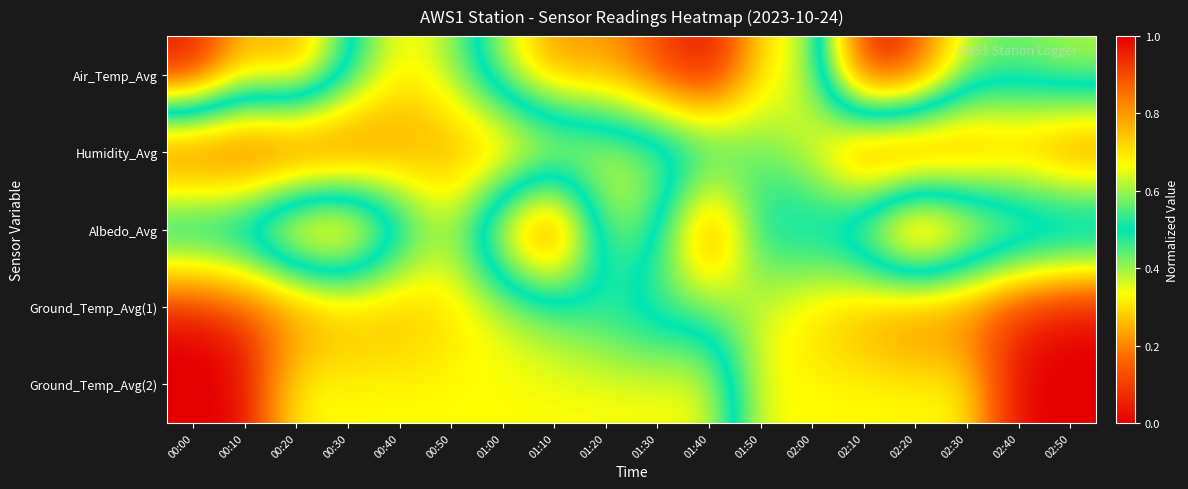

Reading left to right, what are all the values shown in this chart?

Air_Temp_Avg: 00:00=0.0	00:10=0.3	00:20=0.2	00:30=0.5	00:40=0.7	00:50=0.6	01:00=0.4	01:10=0.2	01:20=0.2	01:30=0.1	01:40=0.0	01:50=0.3	02:00=0.4	02:10=1.0	02:20=0.9	02:30=0.6	02:40=0.6	02:50=0.6
Humidity_Avg: 00:00=1.0	00:10=1.0	00:20=1.0	00:30=1.0	00:40=0.8	00:50=0.8	01:00=0.8	01:10=0.8	01:20=0.7	01:30=0.6	01:40=0.6	01:50=0.4	02:00=0.3	02:10=0.0	02:20=0.0	02:30=0.1	02:40=0.2	02:50=0.1
Albedo_Avg: 00:00=0.4	00:10=0.3	00:20=0.1	00:30=0.1	00:40=0.4	00:50=0.6	01:00=0.3	01:10=0.0	01:20=0.6	01:30=0.5	01:40=0.1	01:50=0.5	02:00=0.5	02:10=0.7	02:20=1.0	02:30=0.8	02:40=0.7	02:50=0.7
Ground_Temp_Avg(1): 00:00=1.0	00:10=0.9	00:20=0.9	00:30=0.8	00:40=0.8	00:50=0.7	01:00=0.6	01:10=0.6	01:20=0.5	01:30=0.4	01:40=0.4	01:50=0.4	02:00=0.3	02:10=0.2	02:20=0.1	02:30=0.1	02:40=0.1	02:50=0.0
Ground_Temp_Avg(2): 00:00=1.0	00:10=1.0	00:20=0.7	00:30=0.7	00:40=0.7	00:50=0.7	01:00=0.7	01:10=0.7	01:20=0.7	01:30=0.7	01:40=0.7	01:50=0.3	02:00=0.3	02:10=0.3	02:20=0.3	02:30=0.3	02:40=0.0	02:50=0.0